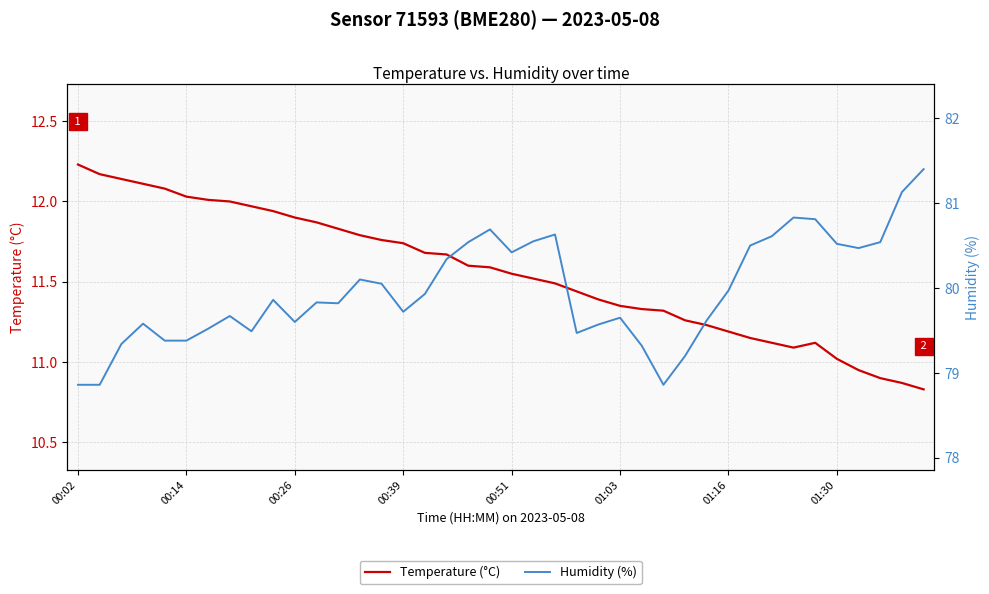

Which series has the largest range (max minus min)?

Humidity (%)